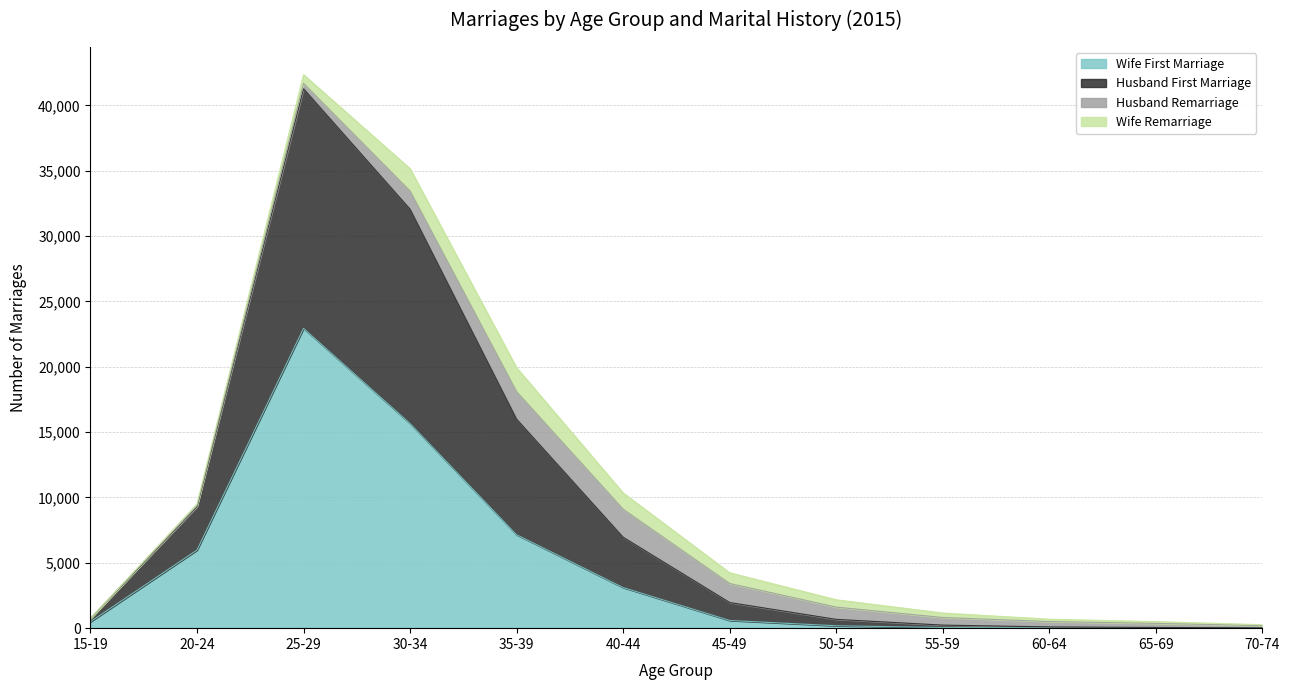

At which category is the sum across all series the highest?

25-29